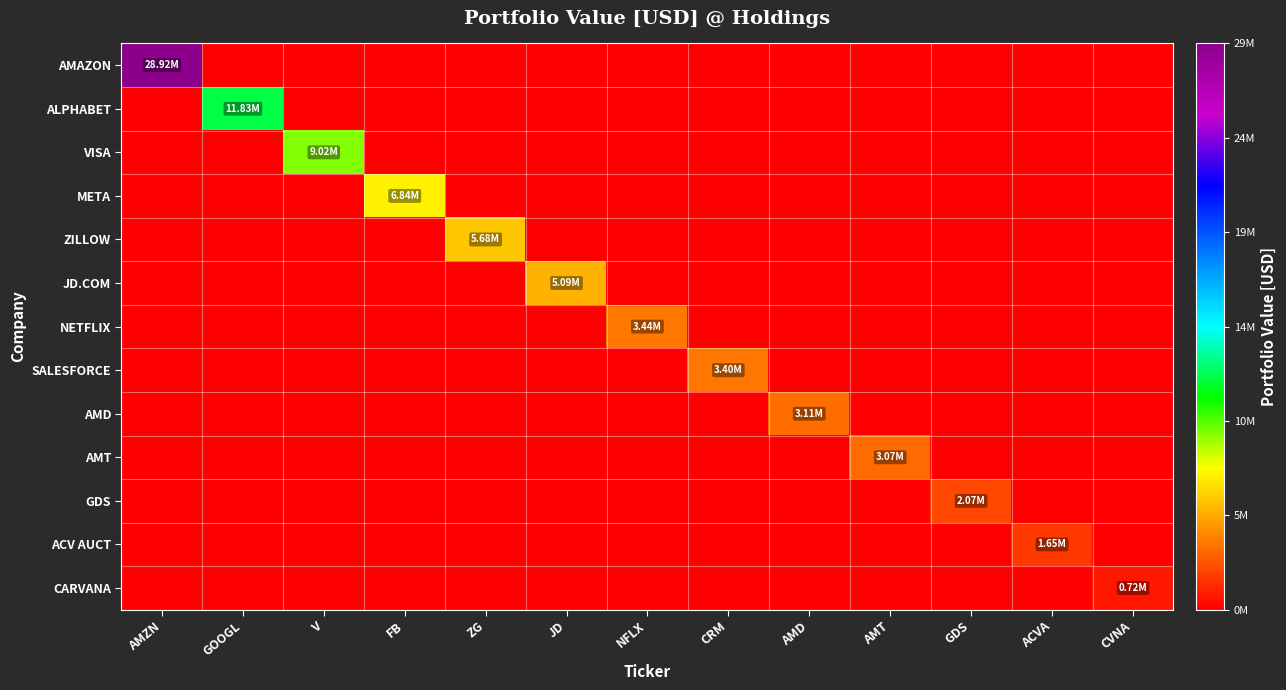

At which category is the sum across all series the highest?

AMZN